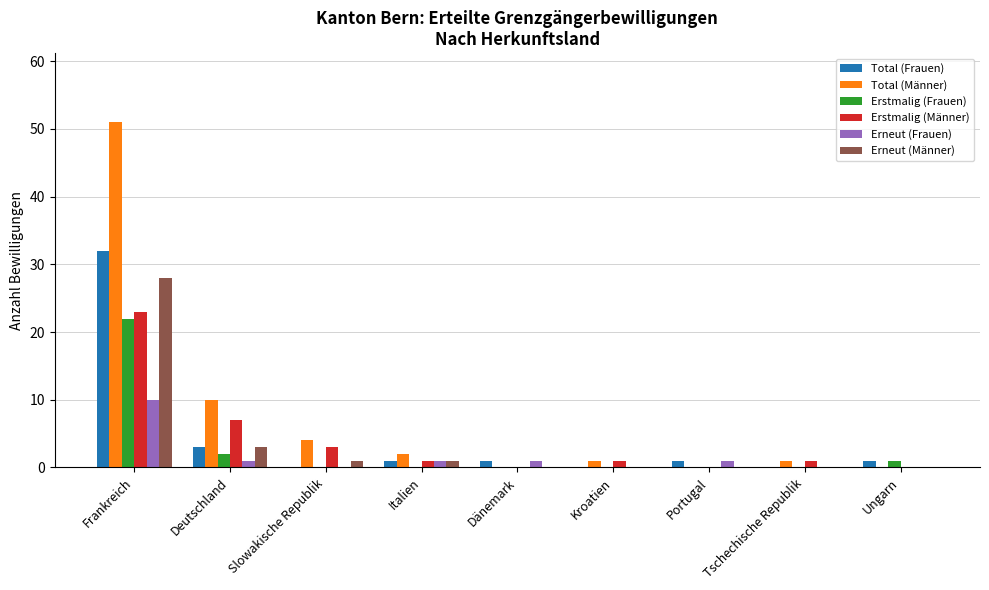

Which series changed the most between Frankreich and Portugal?

Total (Männer)